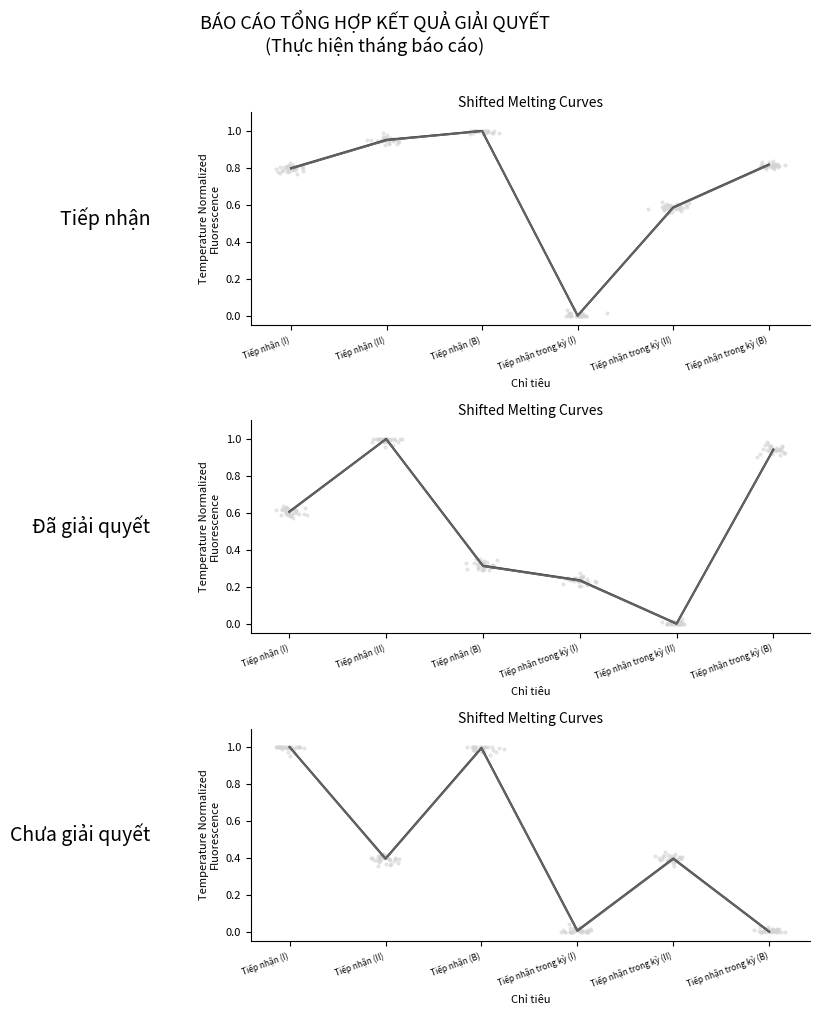

Is the value of Số Hồ sơ TTHC đã giải quyết at Tiếp nhận trong kỳ (II) greater than the value of Số Hồ sơ TTHC chưa giải quyết at Tiếp nhận trong kỳ (II)?

No